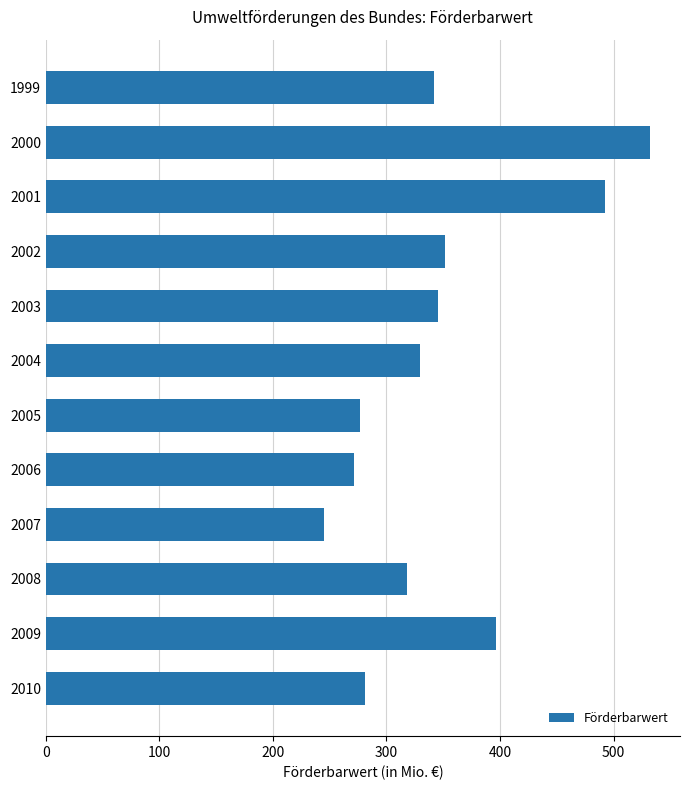

What is the value of the 9th bar from the top?

245.4